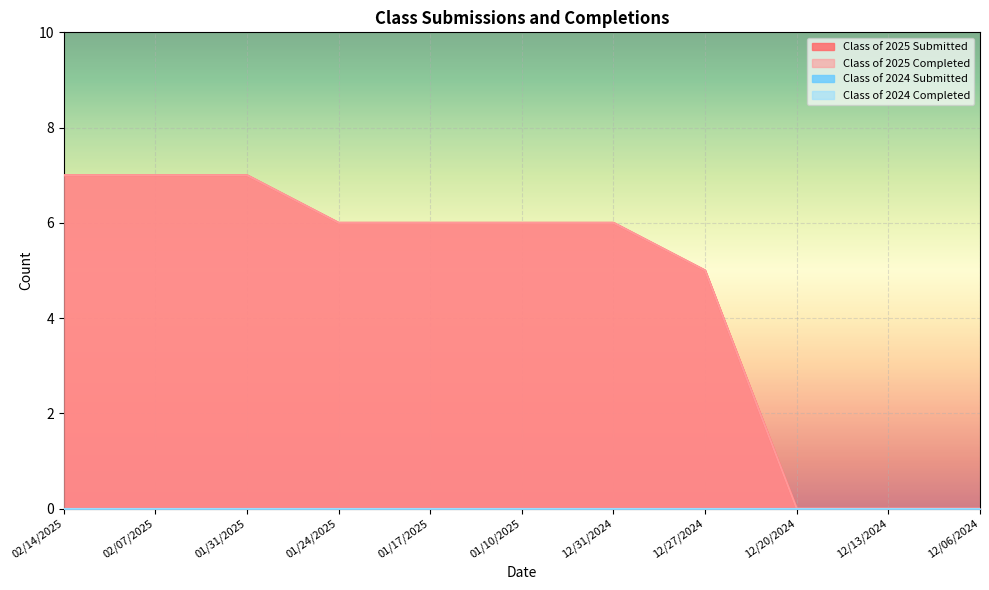

Between 12/13/2024 and 01/24/2025, which is larger?

01/24/2025